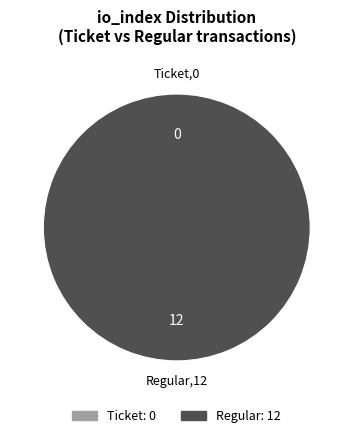

Which category accounts for the majority?

Regular (io_index=12)